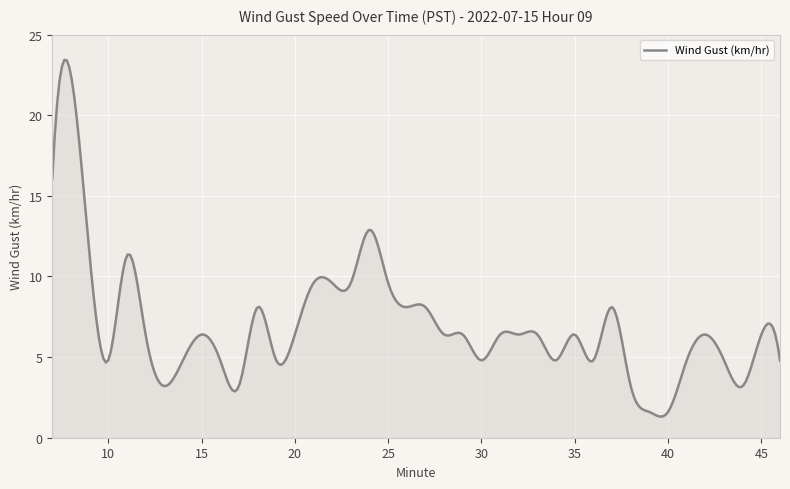

What is the difference between the maximum and minimum values?

22.1